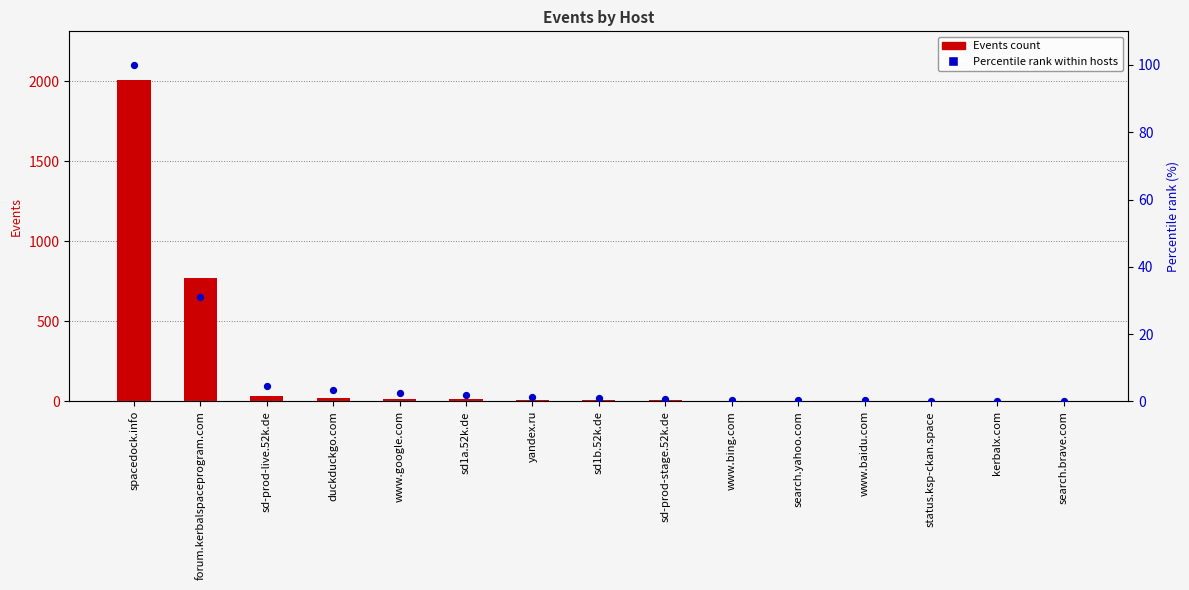

Which series has the largest total across all categories?

Events count